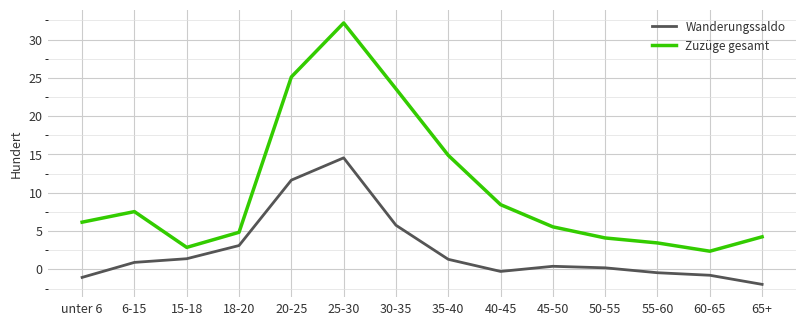

What is the lowest value of the Zuzüge gesamt series?

2.4